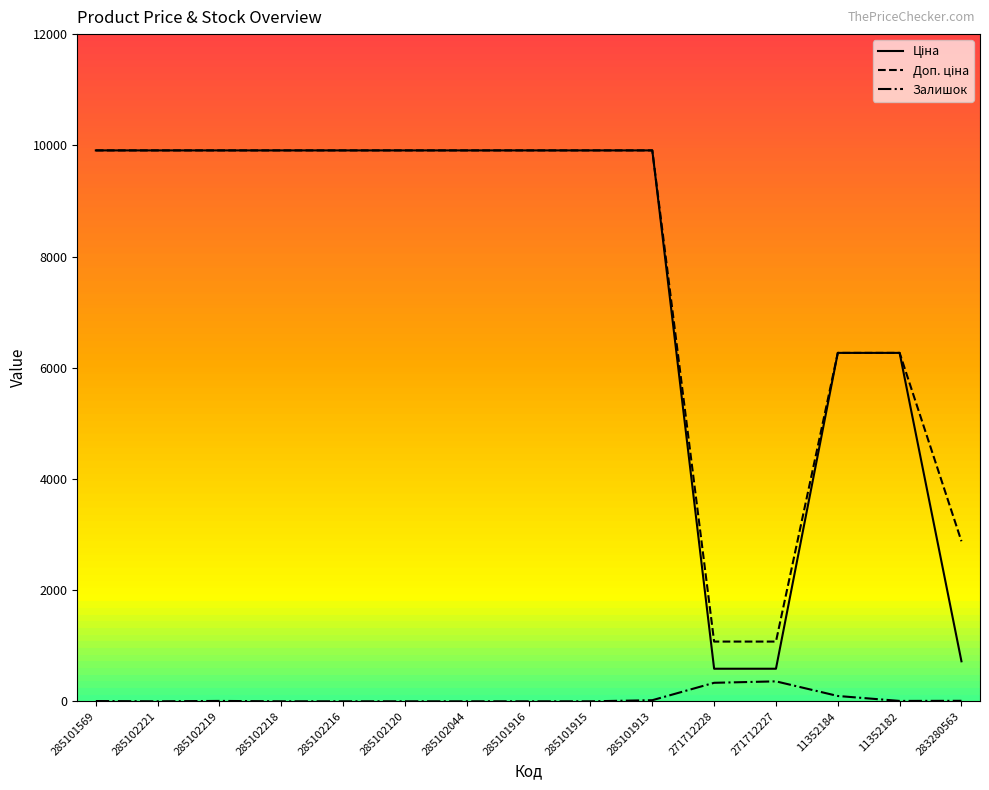

In Залишок, how many points are higher than both neighbors (excluding endpoints)?

2